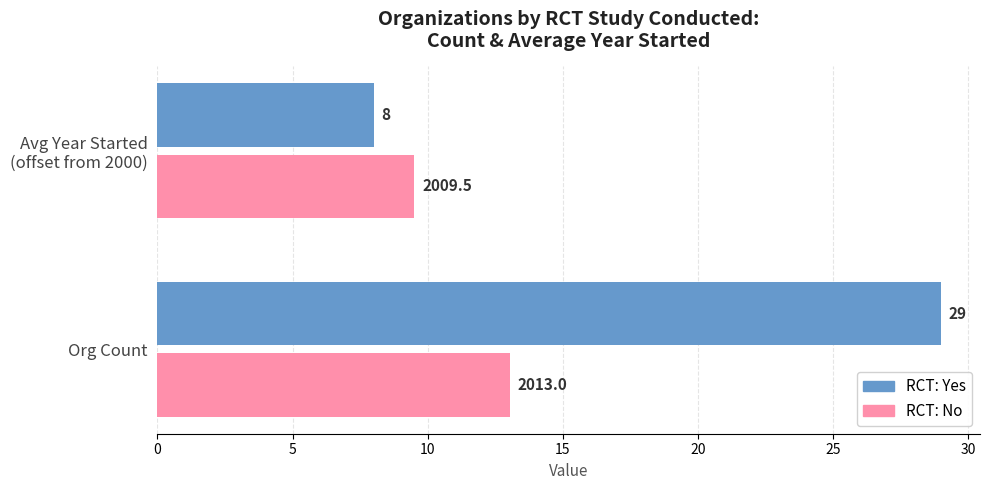

At which category is the sum across all series the highest?

Org Count